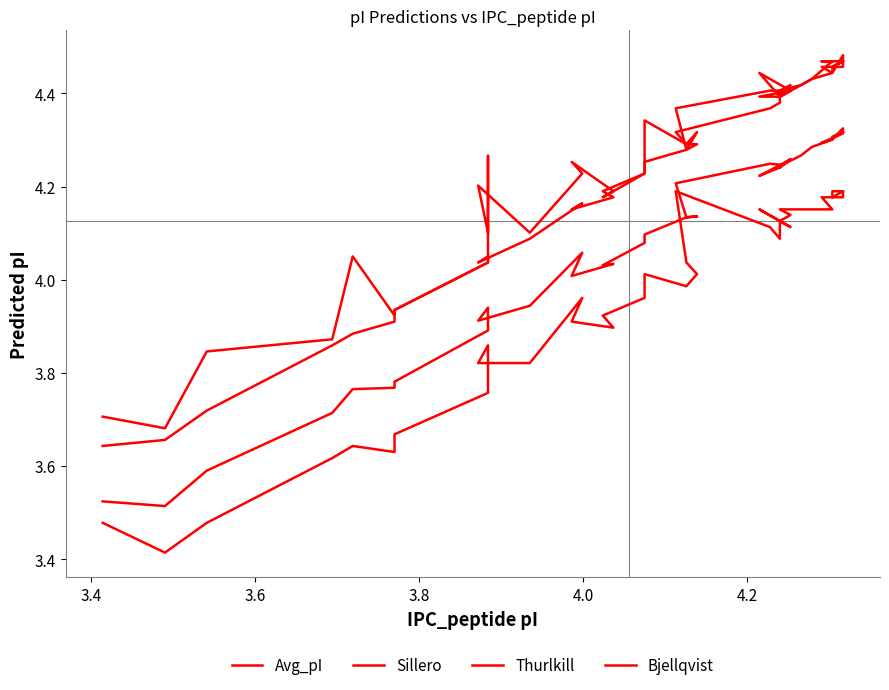

Is this an area chart (filled region under the line)?

No